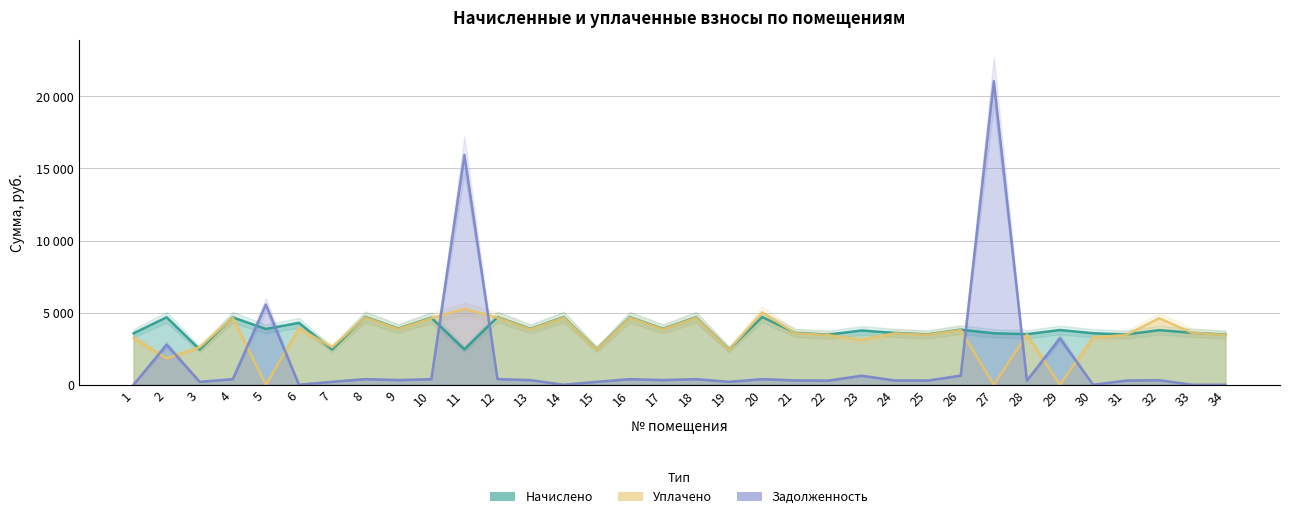

What is the greatest value displayed?

21059.4